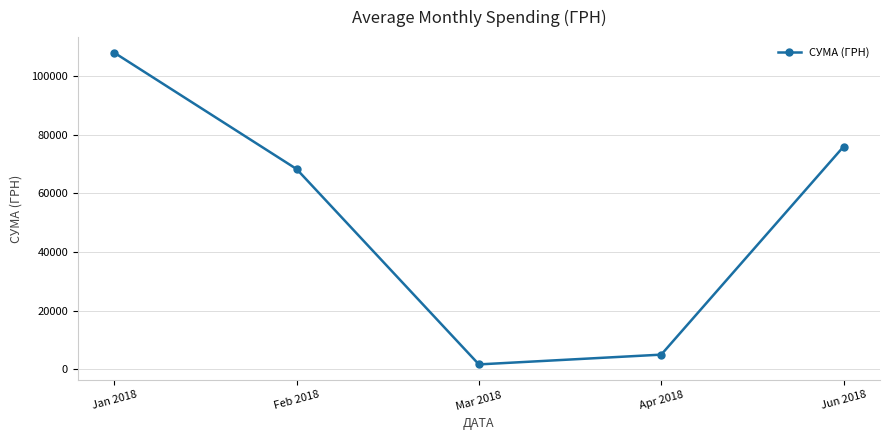

What value does the data have at Feb 2018?

68334.9